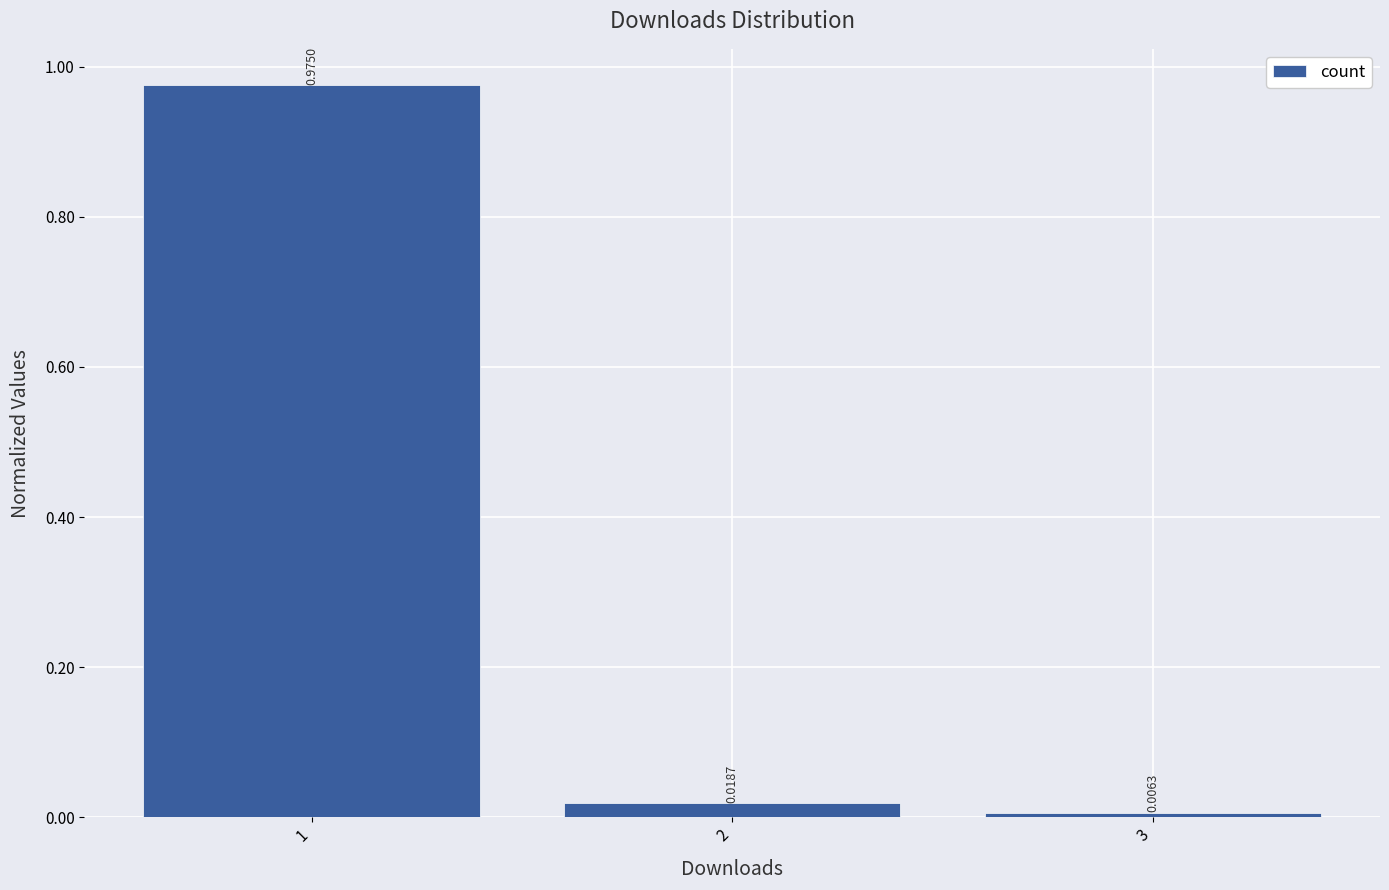

Reading left to right, list every bar in this chart as the range it spans on the x-axis followed by its height.

0.5 to 1.5: 0.9750
1.5 to 2.5: 0.0187
2.5 to 3.5: 0.0063